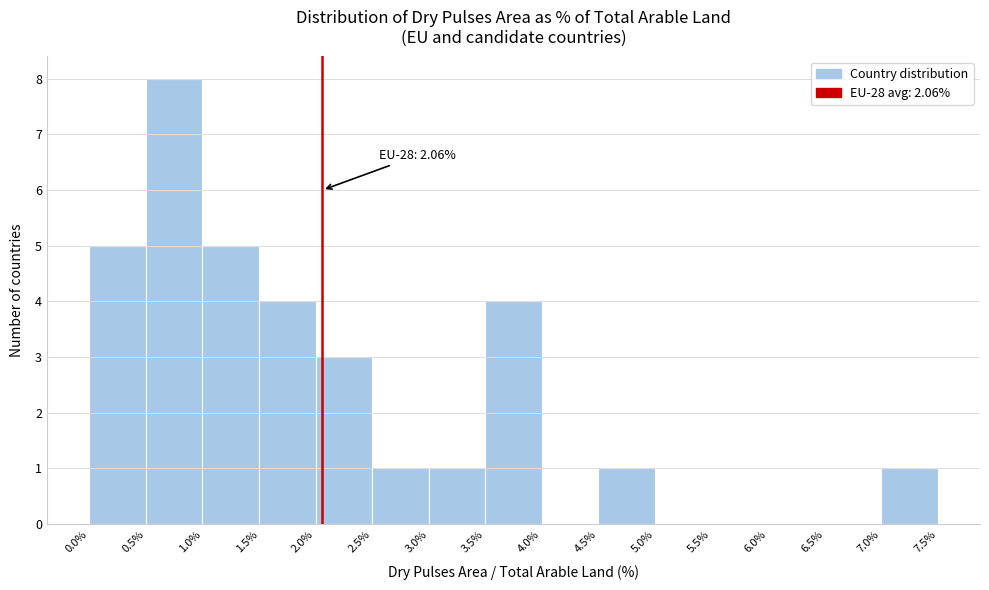

Which range on the x-axis has the tallest bar?

0.5% to 1.0%